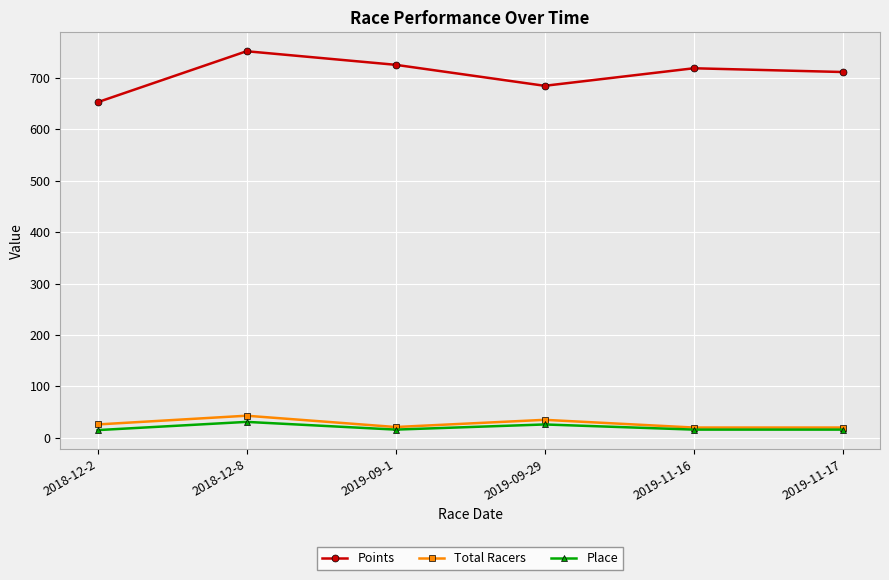

True or false: Total Racers has more than 2 points higher than both neighbors.

False